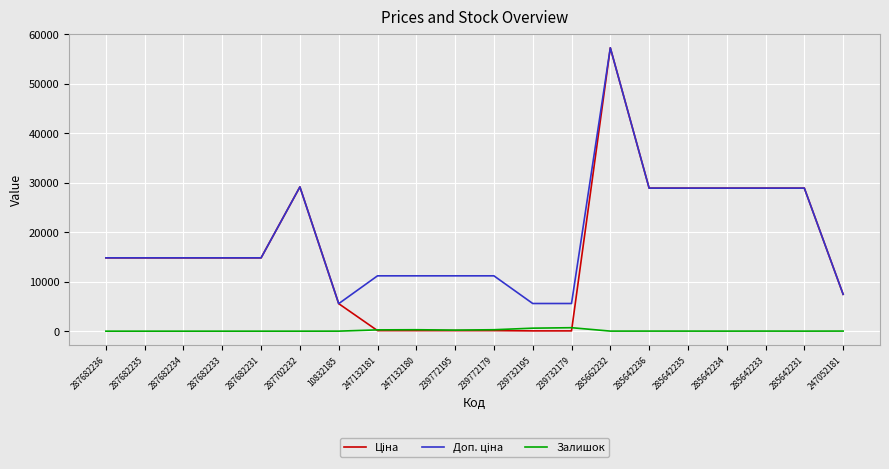

Does the chart display data point markers on the line(s)?

No